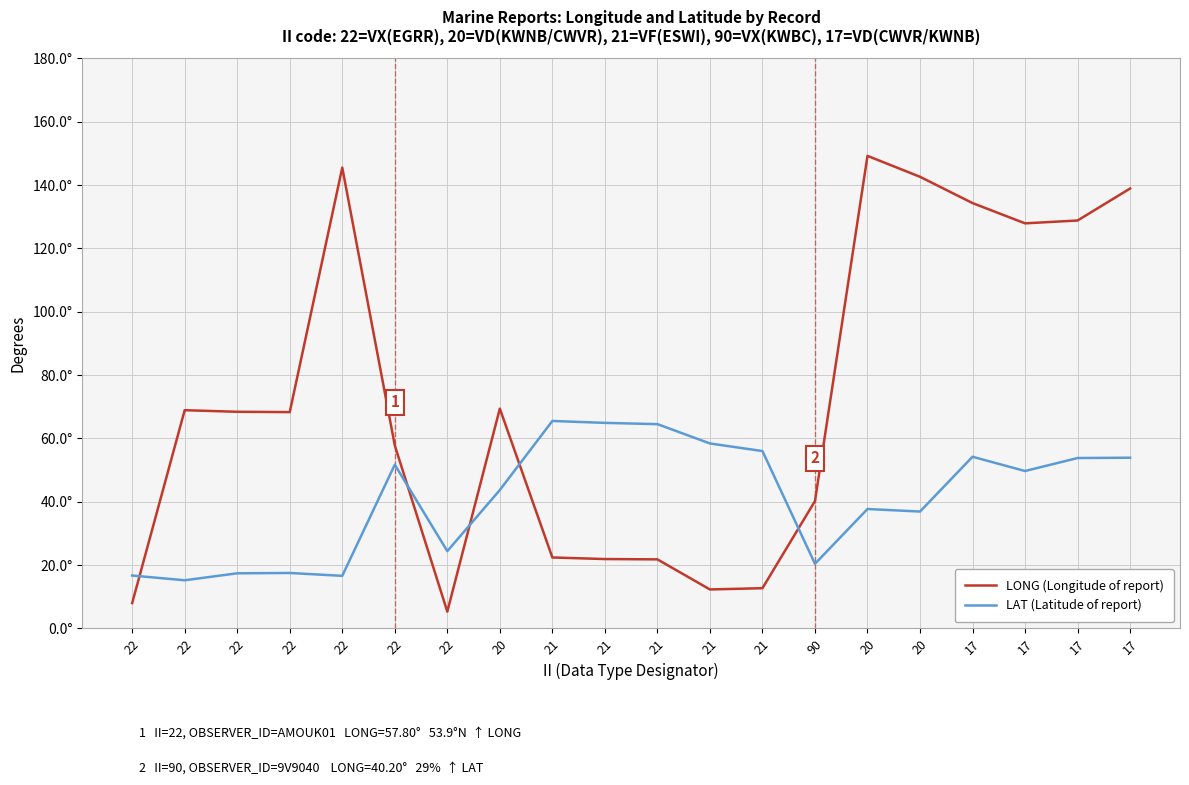

What are all the series names shown in the legend?

LONG (Longitude of report), LAT (Latitude of report)